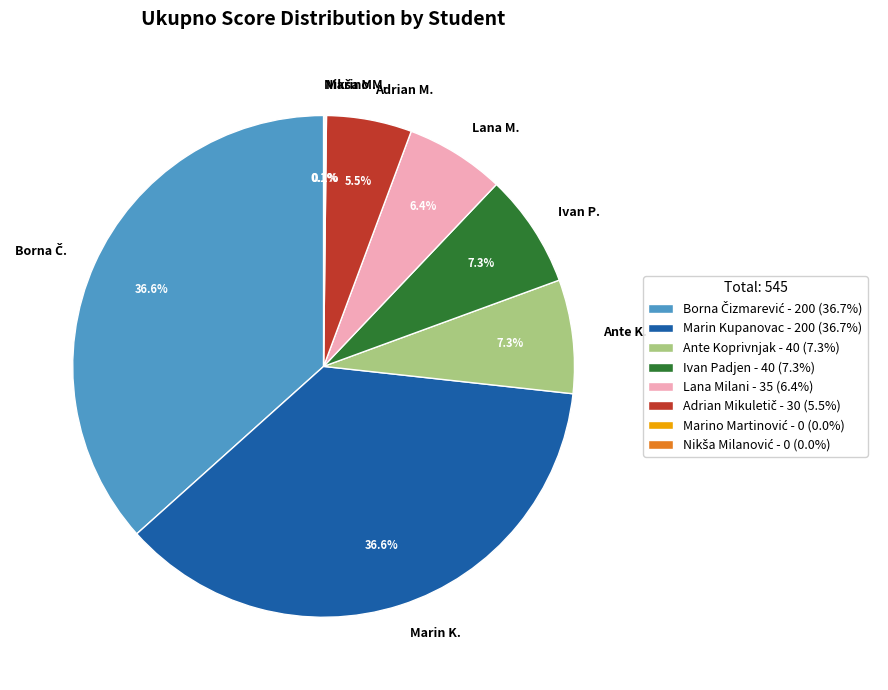

To the nearest percent, what portion does Ante Koprivnjak represent?

7%